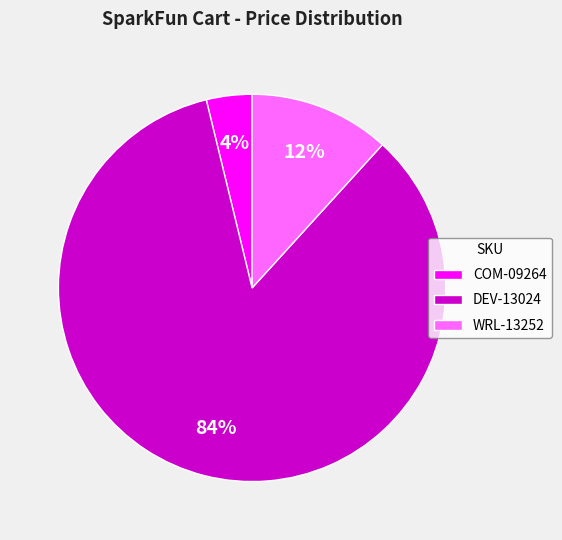

Is the sum of COM-09264 and DEV-13024 greater than half?

Yes